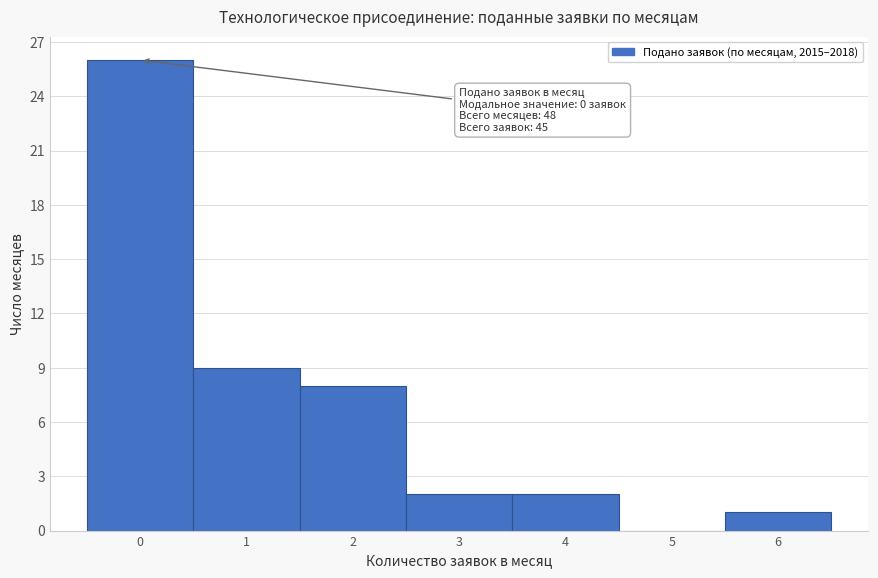

Reading left to right, what are all the values shown in this chart?

0=26	1=9	2=8	3=2	4=2	5=0	6=1